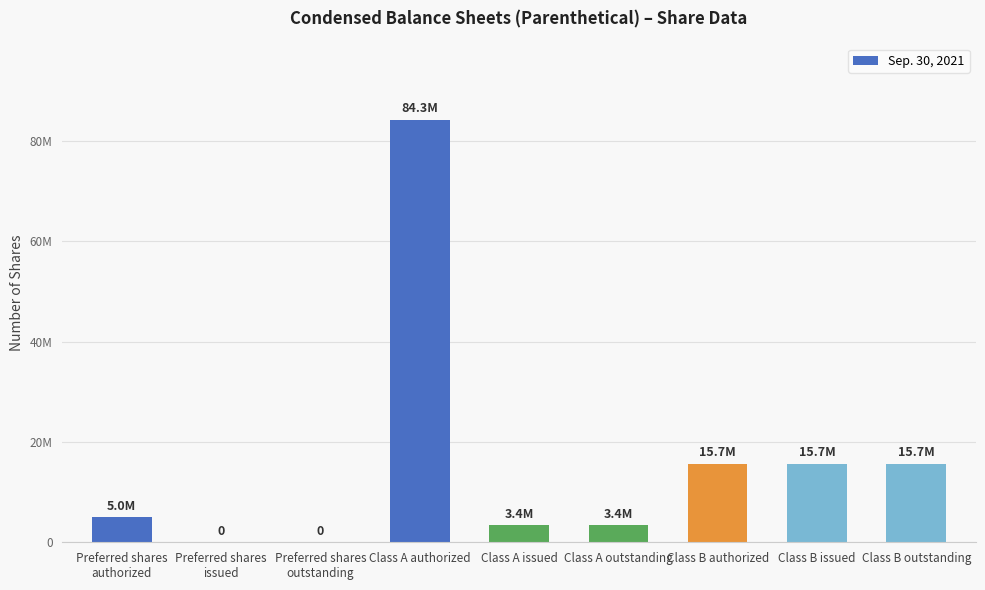

Which category has the lowest value across all series?

Preferred shares
issued